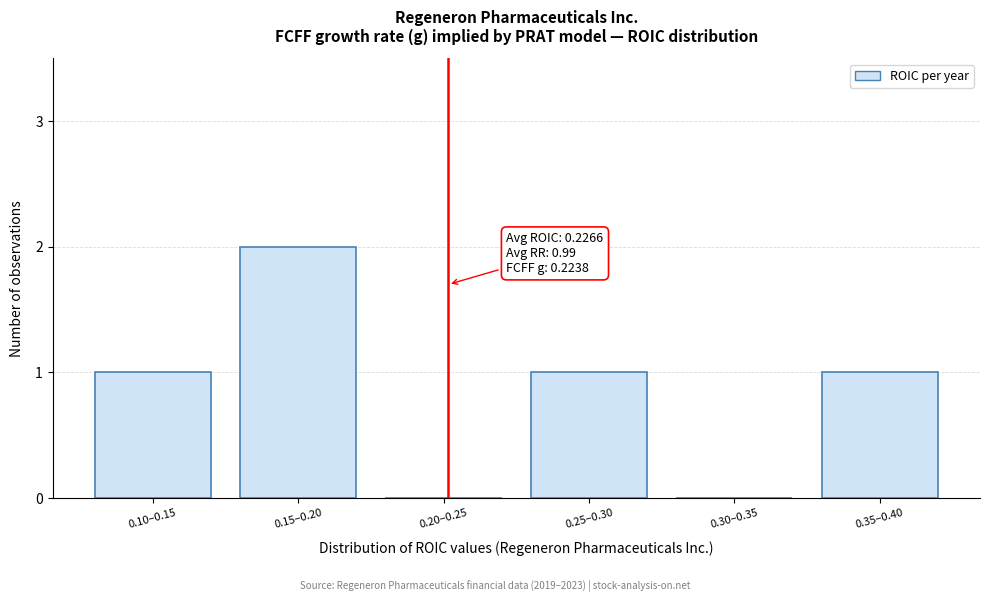

Reading right to left, transcribe all the data shown in this chart.

0.35–0.40=1	0.30–0.35=0	0.25–0.30=1	0.20–0.25=0	0.15–0.20=2	0.10–0.15=1